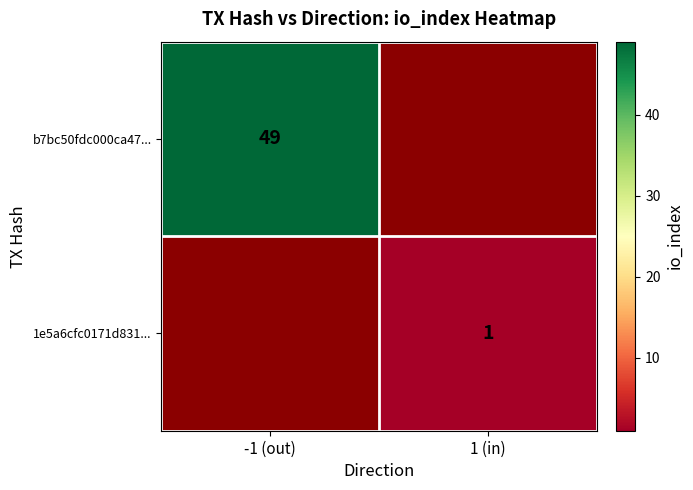

The 1e5a6cfc0171d831... series shows 1.0 at 1 (in). True or false?

True